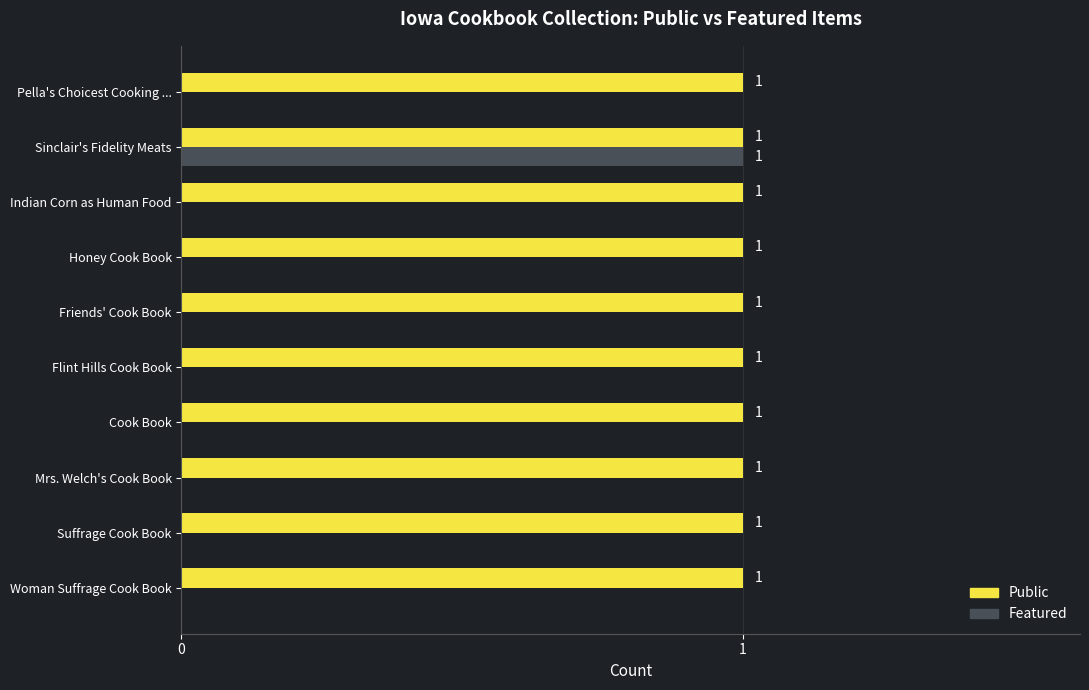

How many series are shown in this chart?

2